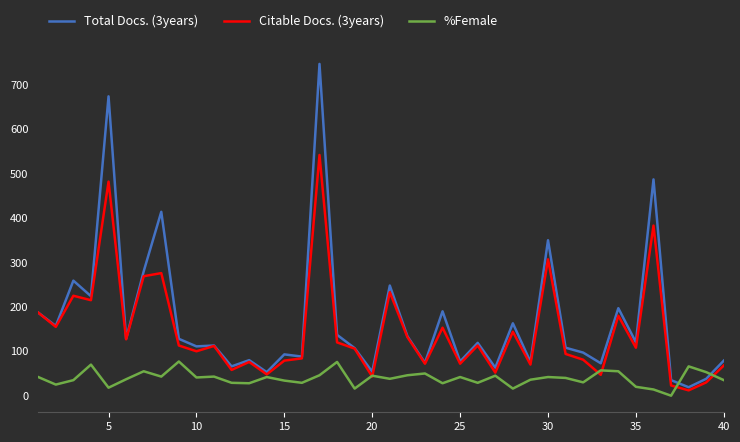

List the series in order of their peak value, highest first.

Total Docs. (3years), Citable Docs. (3years), %Female